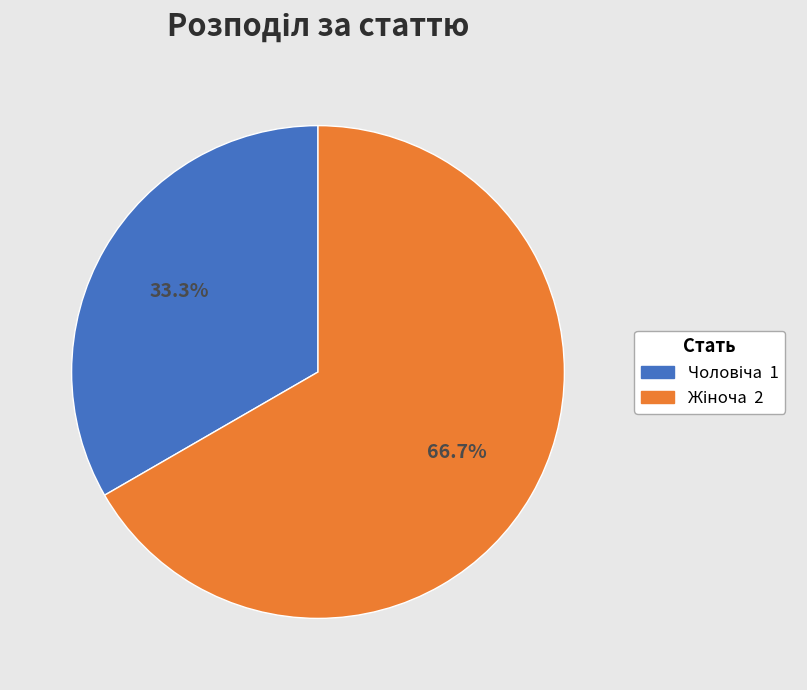

Is there any slice that represents more than half of the pie?

Yes